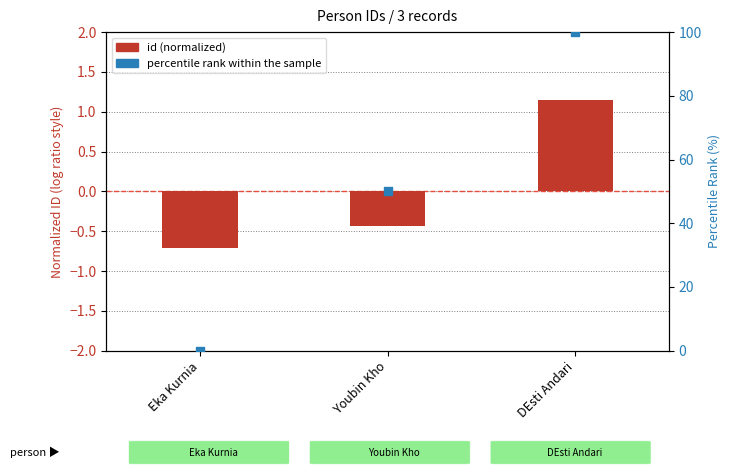

Is the value of id (normalized) at DEsti Andari greater than the value of percentile rank within the sample at Eka Kurnia?

Yes